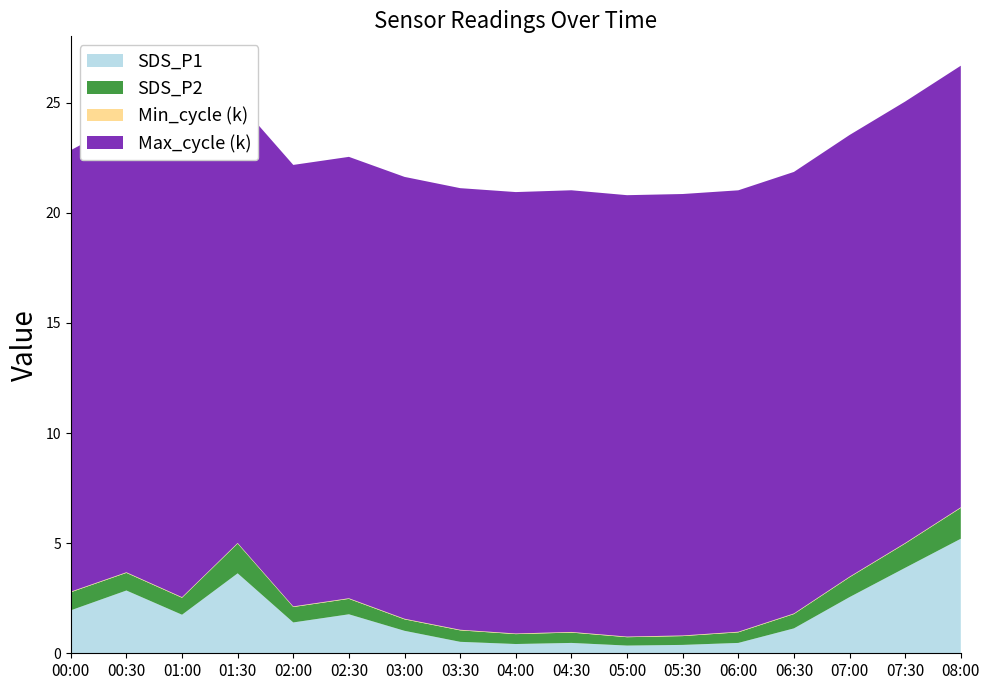

At which label does SDS_P1 reach its peak?

08:00